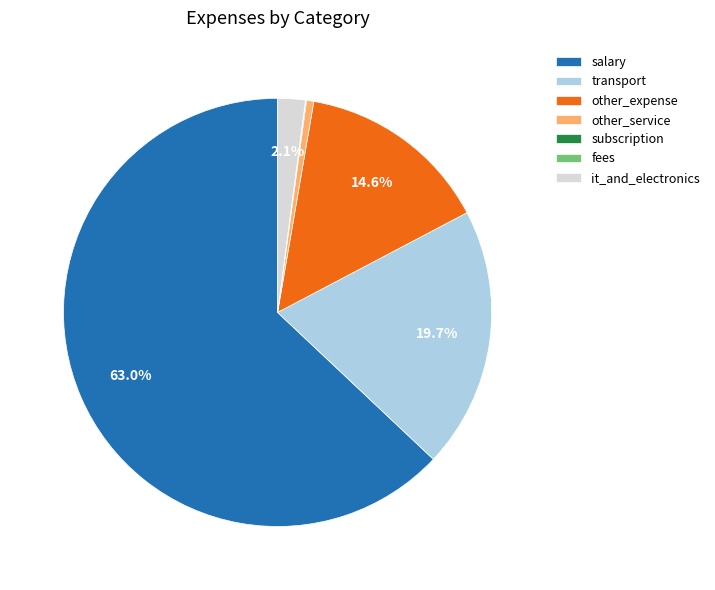

What is the majority slice?

salary